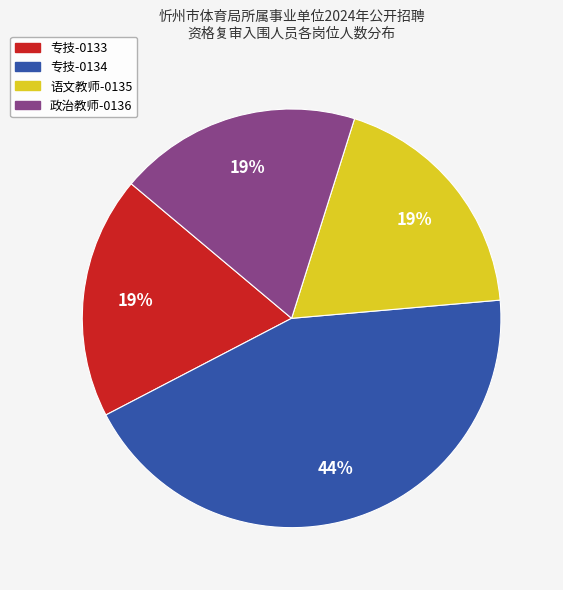

How many segments does this pie chart have?

4